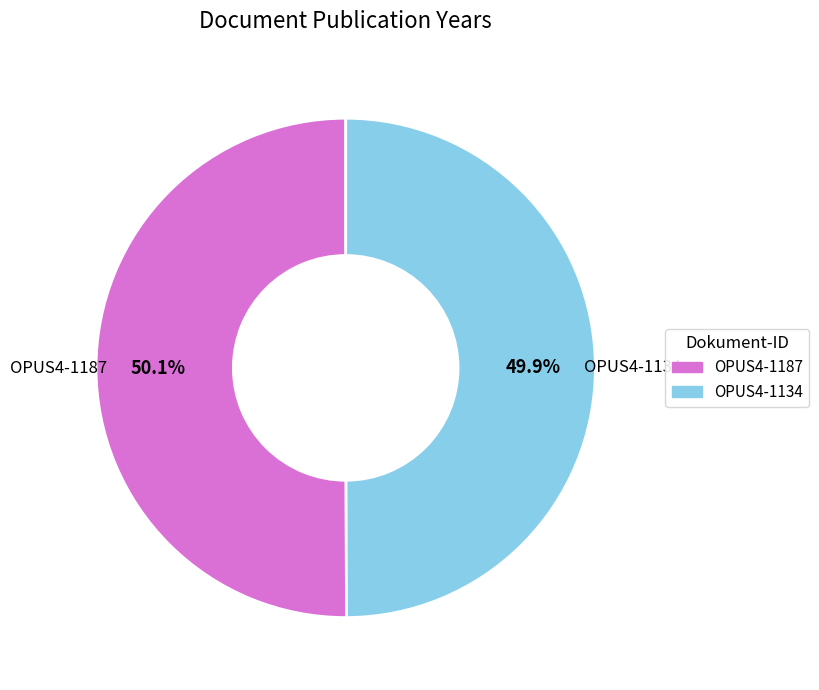

Is there a majority slice in this chart?

Yes